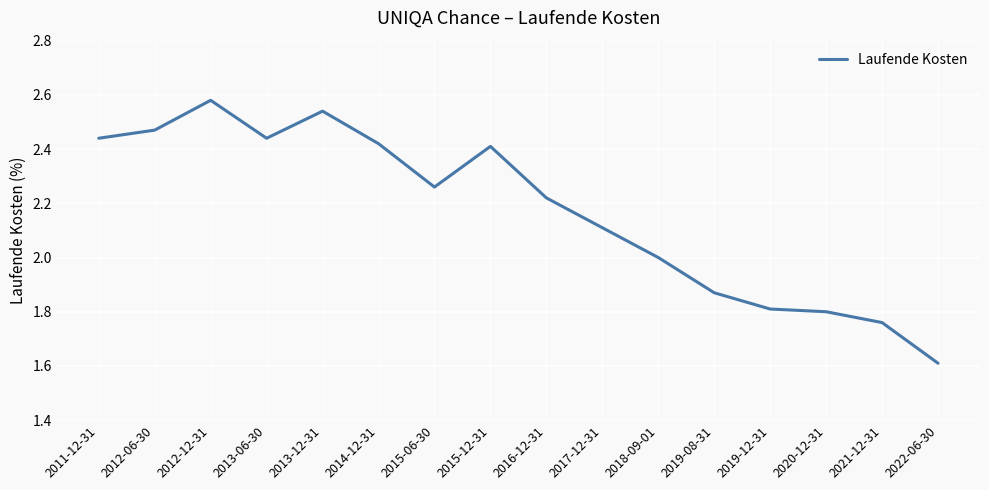

What is the difference between the maximum and minimum values?

1.0